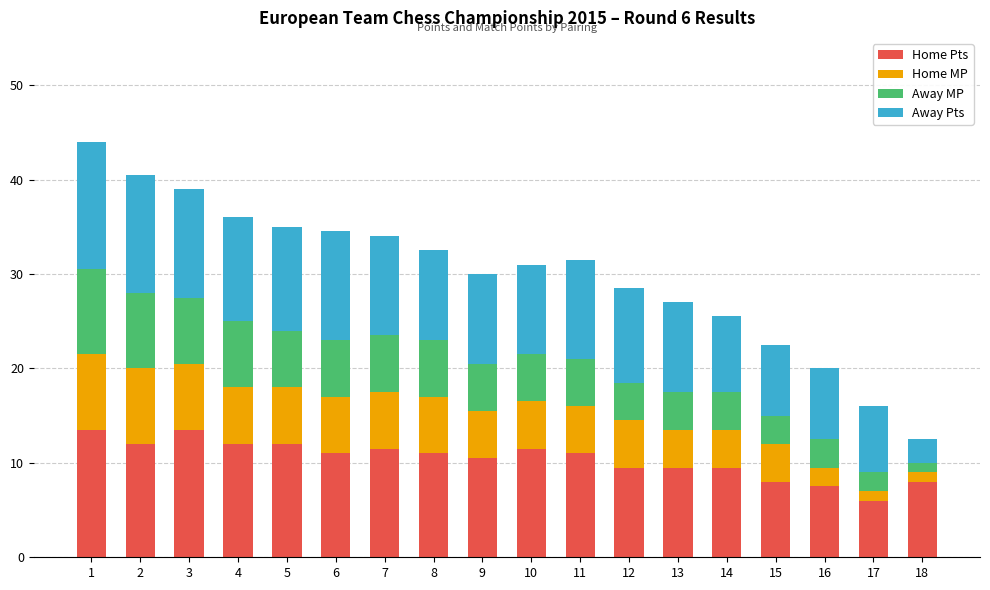

What is the minimum value for Home Pts?

6.0